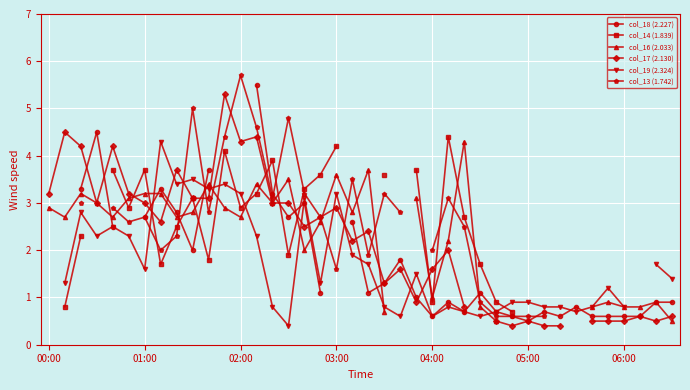

Between which two adjacent categories do col_13 (1.742) and col_16 (2.033) first intersect?

04:00 and 05:00